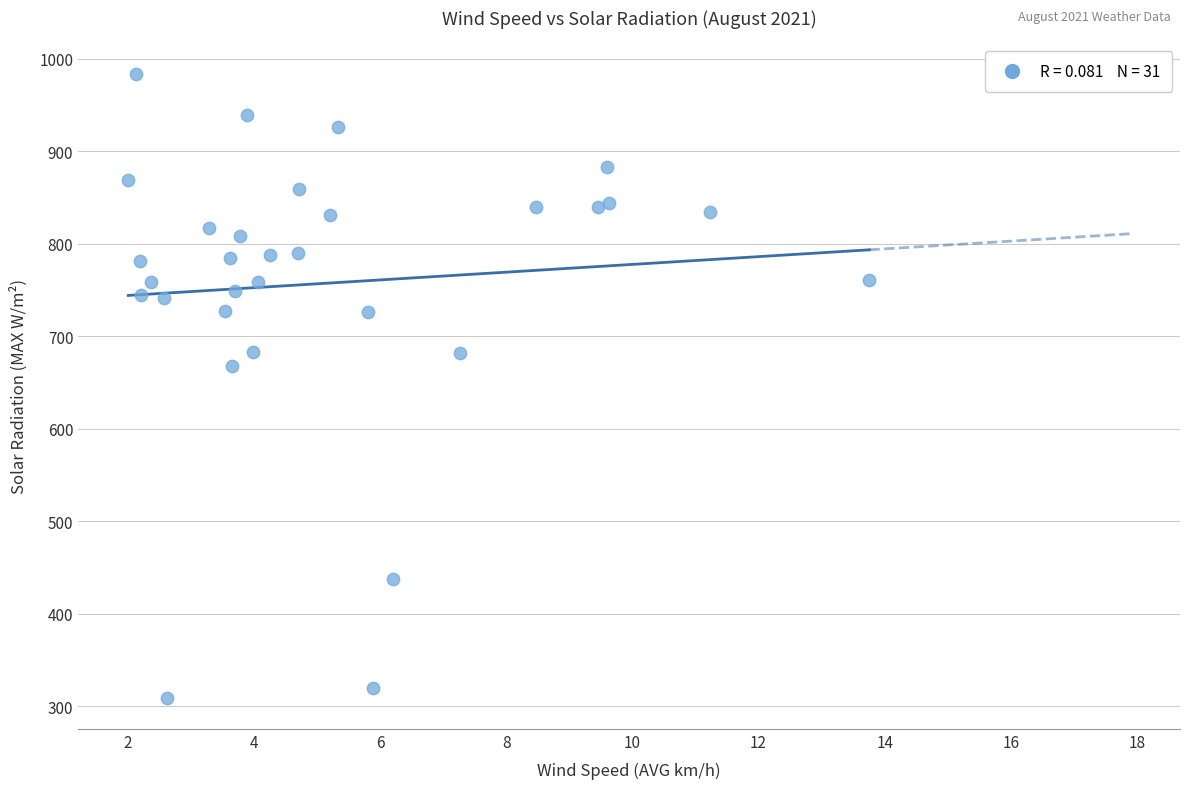

What Y value in the scatter plot is closest to 646?

668.1